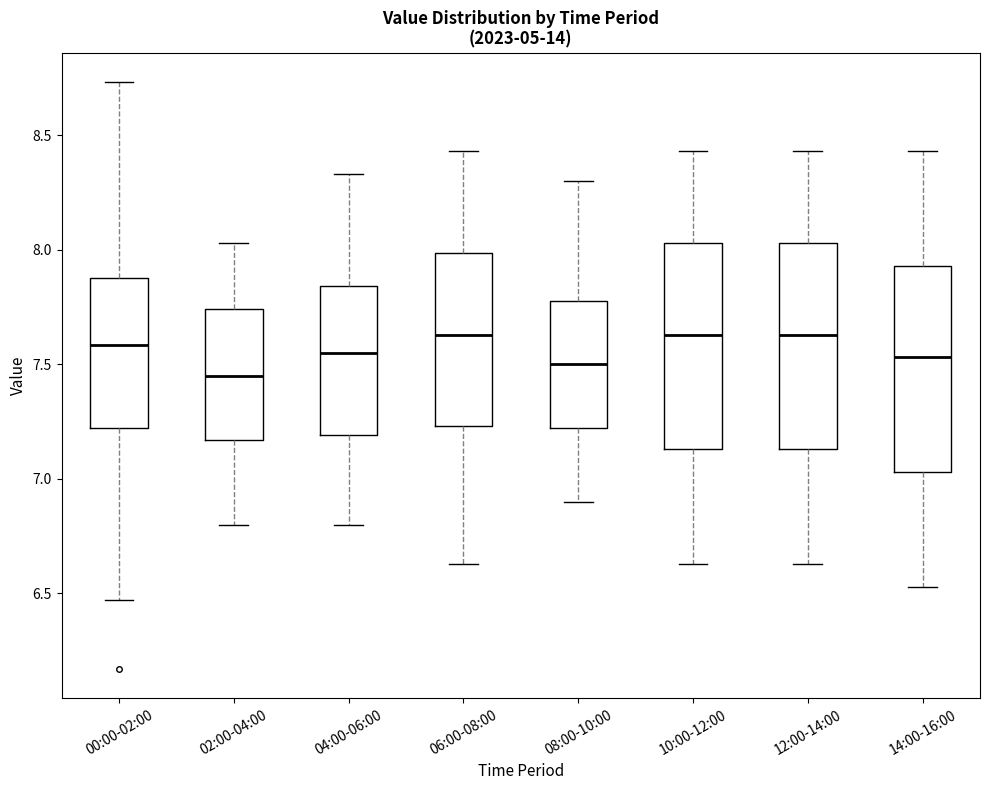

Reading left to right, read every box against the y-axis: the position of its median line, the range the box covers, and the ends of its whiskers. The values are not printed on the chart, so give them approximately, as read against the axis.

00:00-02:00: median 7.60, box 7.20 to 7.90, whiskers 6.45 to 8.75
02:00-04:00: median 7.45, box 7.15 to 7.75, whiskers 6.80 to 8.05
04:00-06:00: median 7.55, box 7.20 to 7.85, whiskers 6.80 to 8.35
06:00-08:00: median 7.65, box 7.25 to 8.00, whiskers 6.65 to 8.45
08:00-10:00: median 7.50, box 7.20 to 7.80, whiskers 6.90 to 8.30
10:00-12:00: median 7.65, box 7.15 to 8.05, whiskers 6.65 to 8.45
12:00-14:00: median 7.65, box 7.15 to 8.05, whiskers 6.65 to 8.45
14:00-16:00: median 7.55, box 7.05 to 7.95, whiskers 6.55 to 8.45